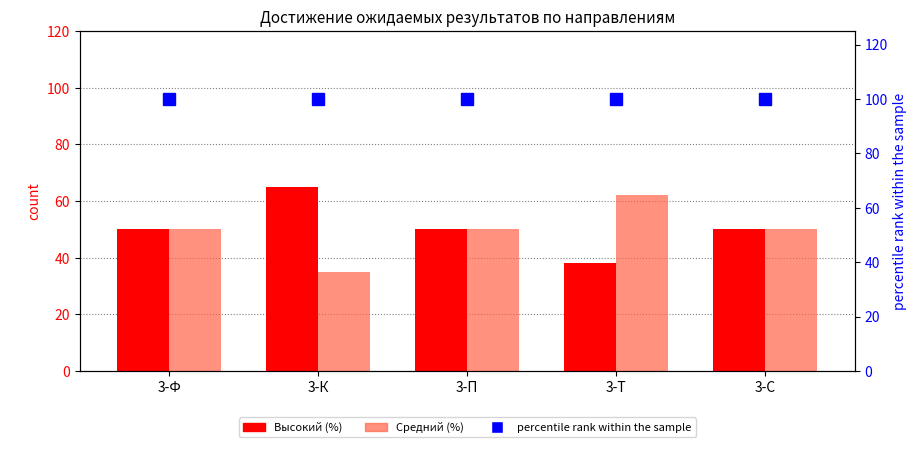

What are all the series names shown in the legend?

Высокий (%), Средний (%), percentile rank within the sample